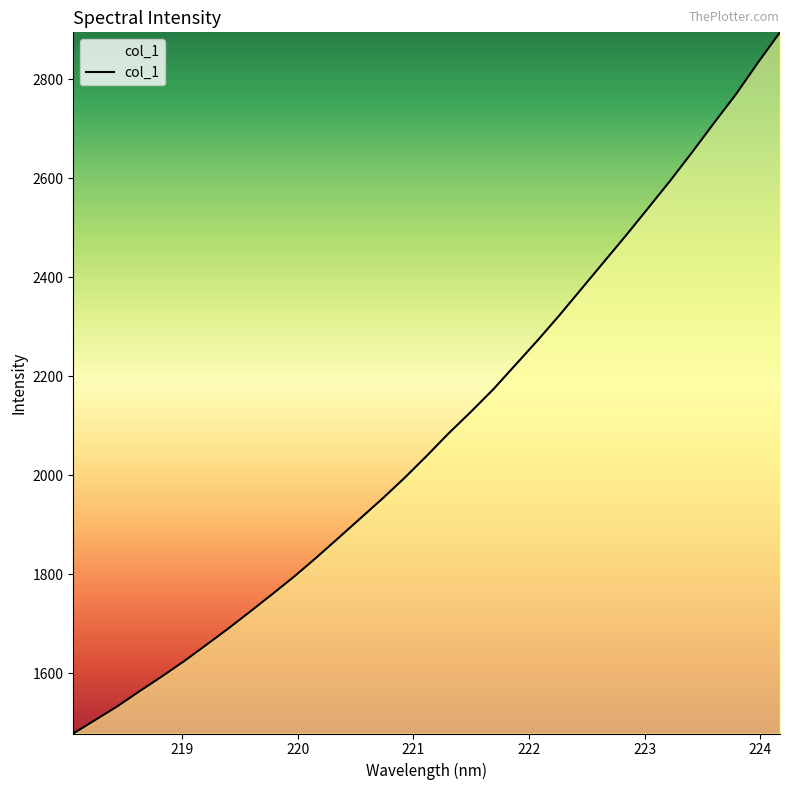

What is the greatest value displayed?

2894.9